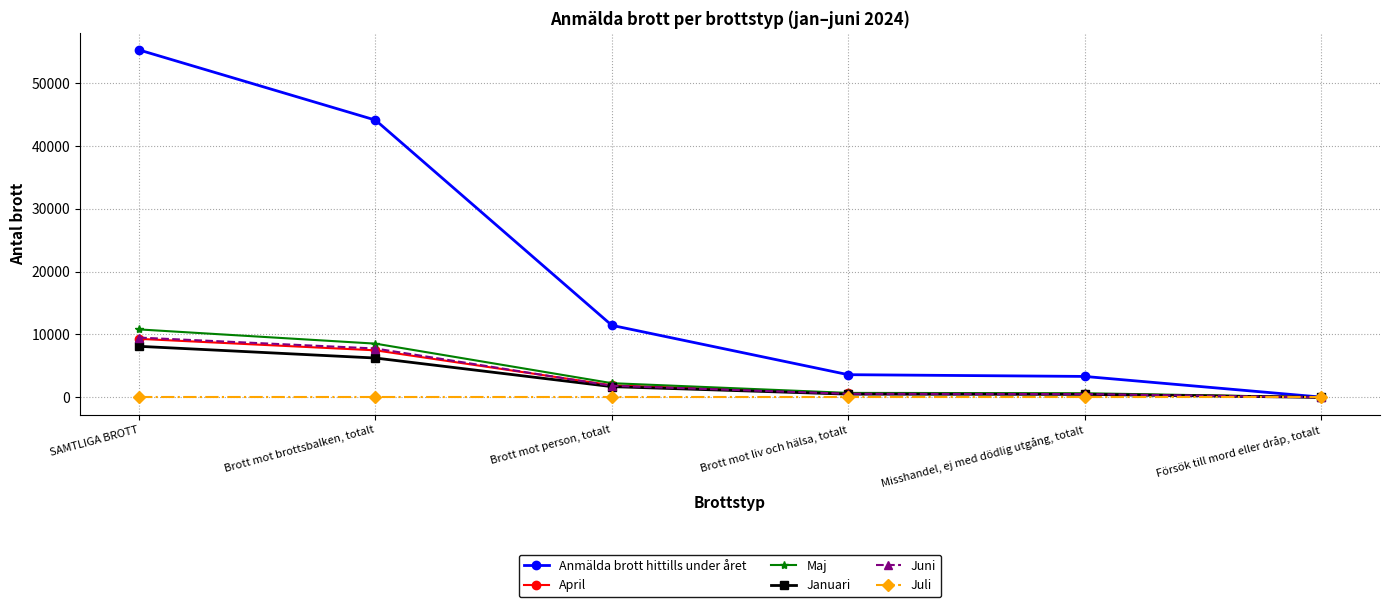

At which category is the sum across all series the highest?

SAMTLIGA BROTT